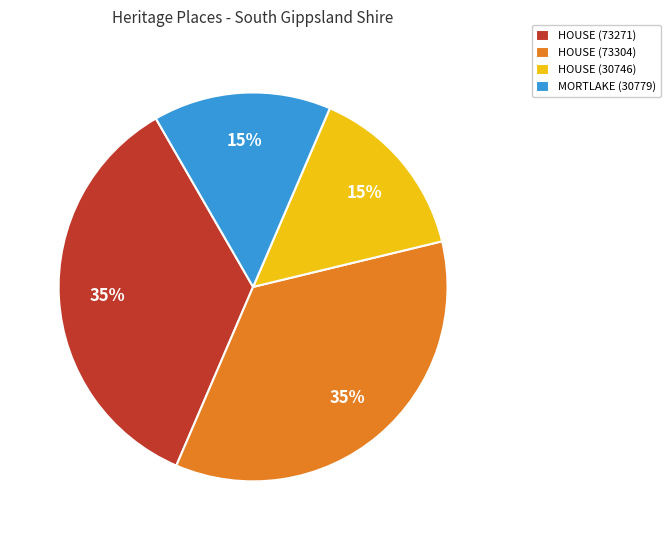

To the nearest percent, what is the average slice percentage?

25%